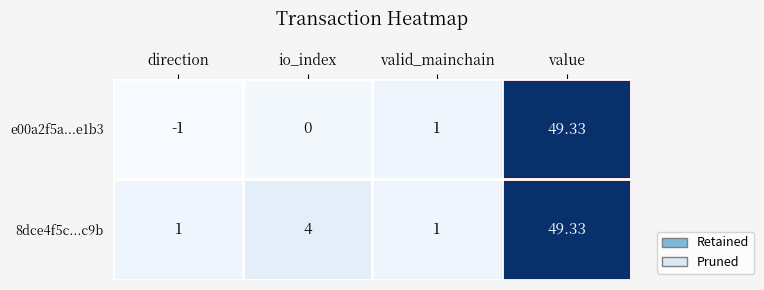

How many distinct data groups are displayed?

2